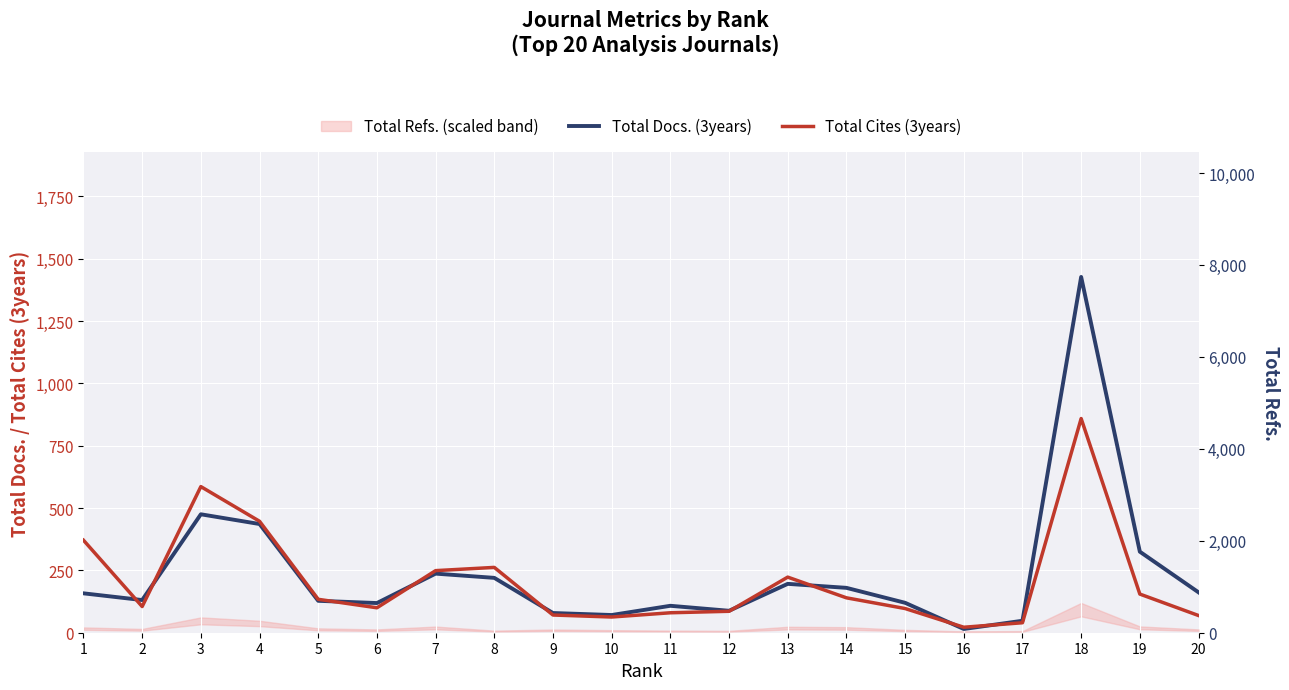

How many intersections are there between Total Docs. (3years) and Total Cites (3years)?

9